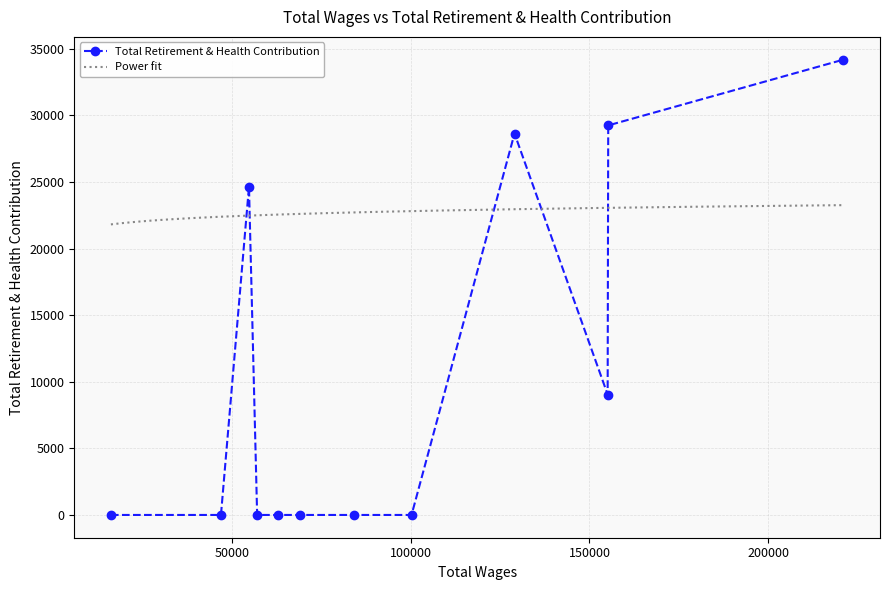

Rank the categories by value from highest to lowest.

221000.0, 155253.0, 129053.0, 54812.0, 155093.0, 100267.0, 84073.0, 69133.0, 62866.0, 57095.0, 46976.0, 16207.0